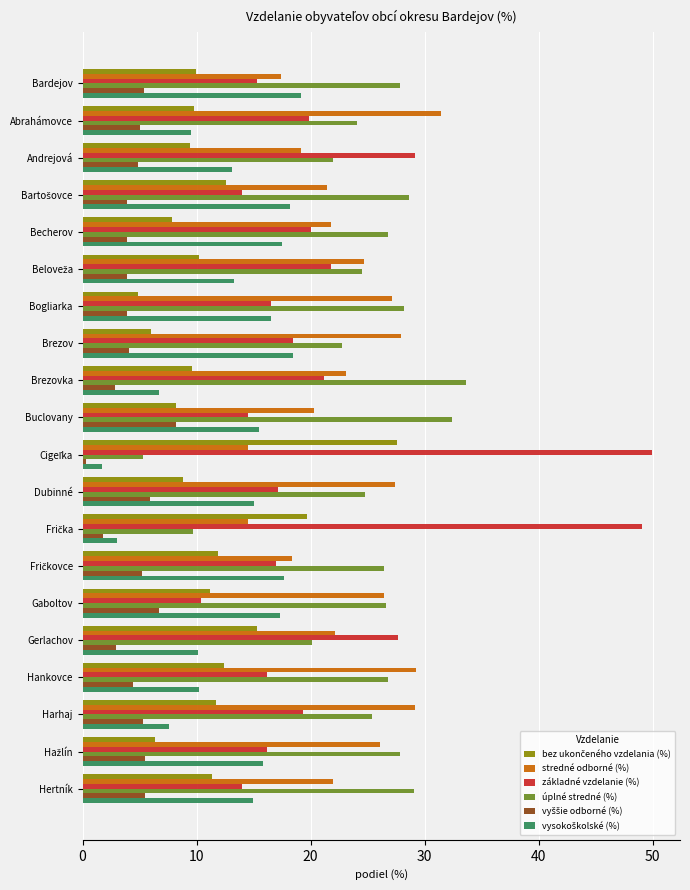

How many categories are shown in the chart?

20